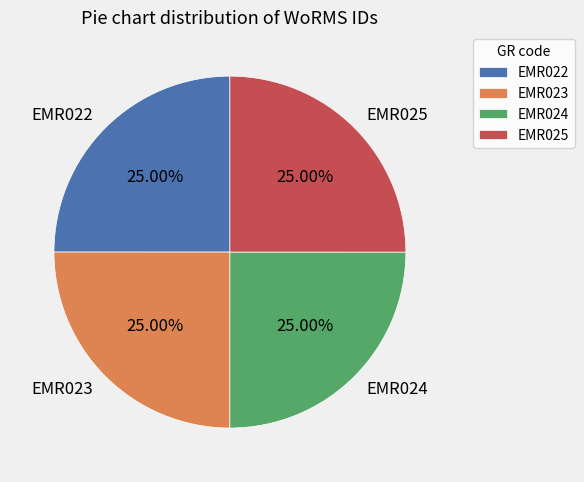

How much of the chart is everything except EMR024?

75.0%